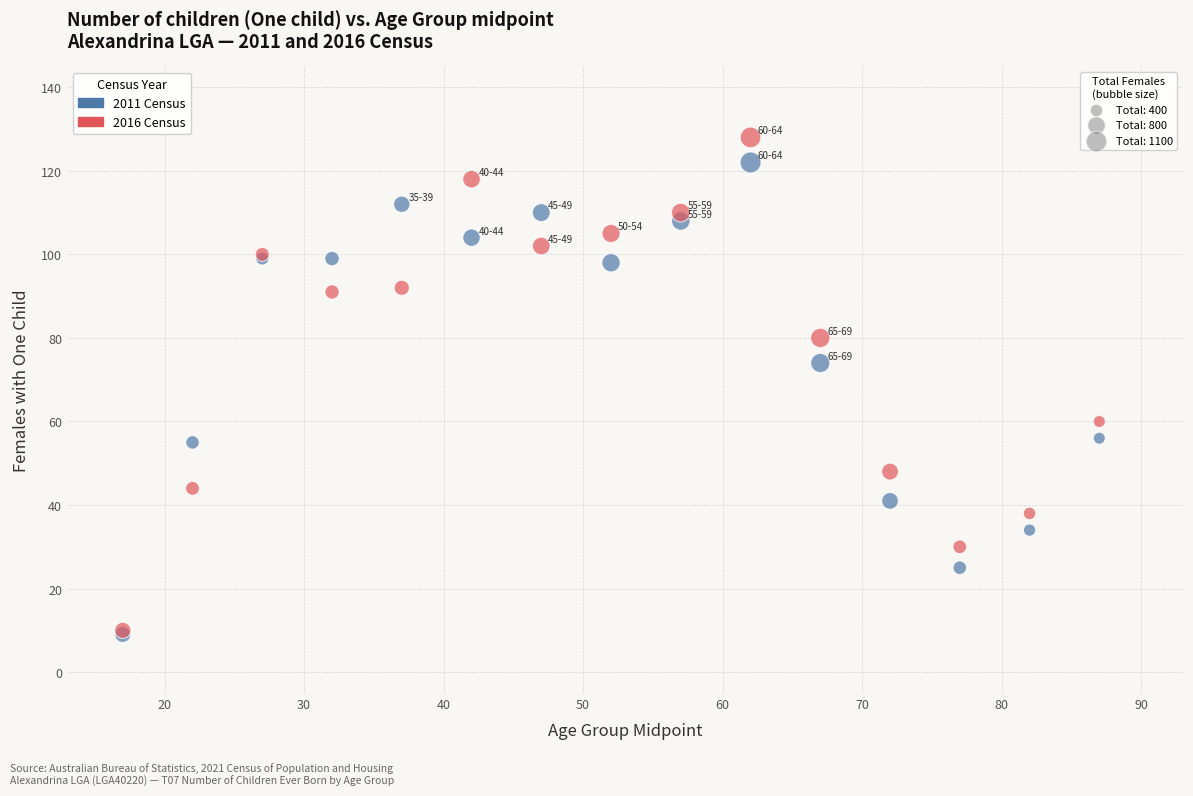

Across all series, what Y value is closest to 68?

74